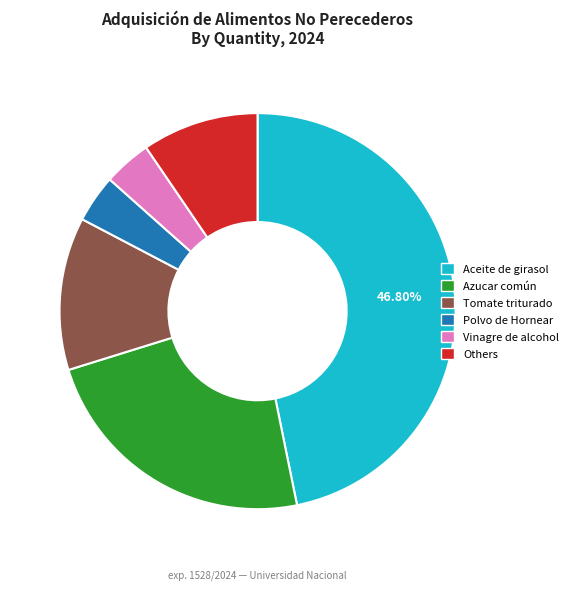

To the nearest percent, what is the difference between the largest and smallest slice percentages?

43%